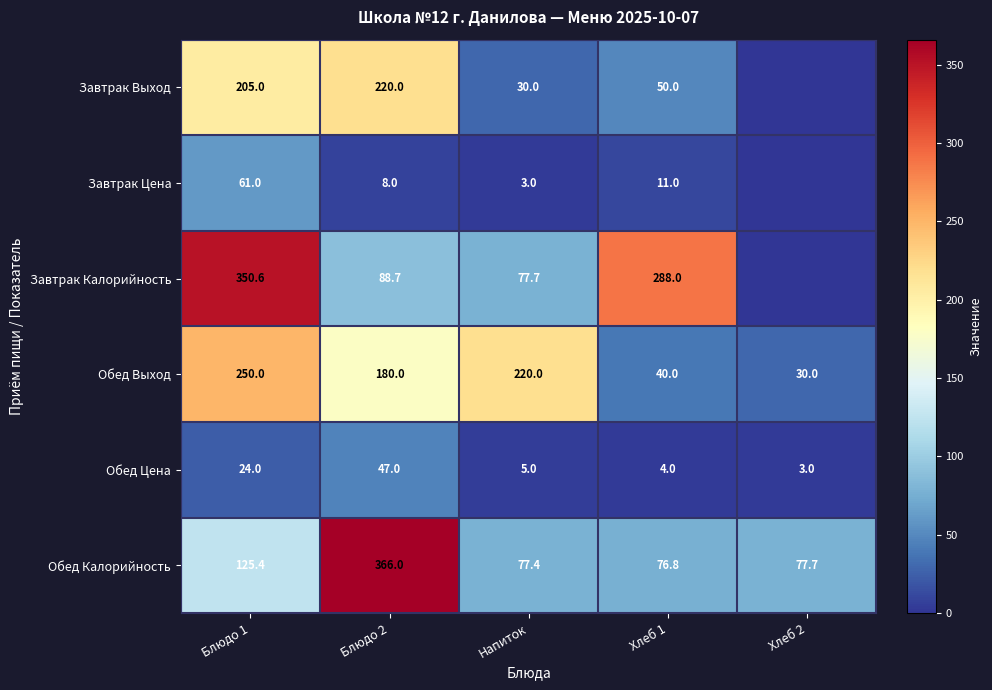

What is the difference between the Завтрак Калорийность values at Блюдо 2 and Блюдо 1?

261.9